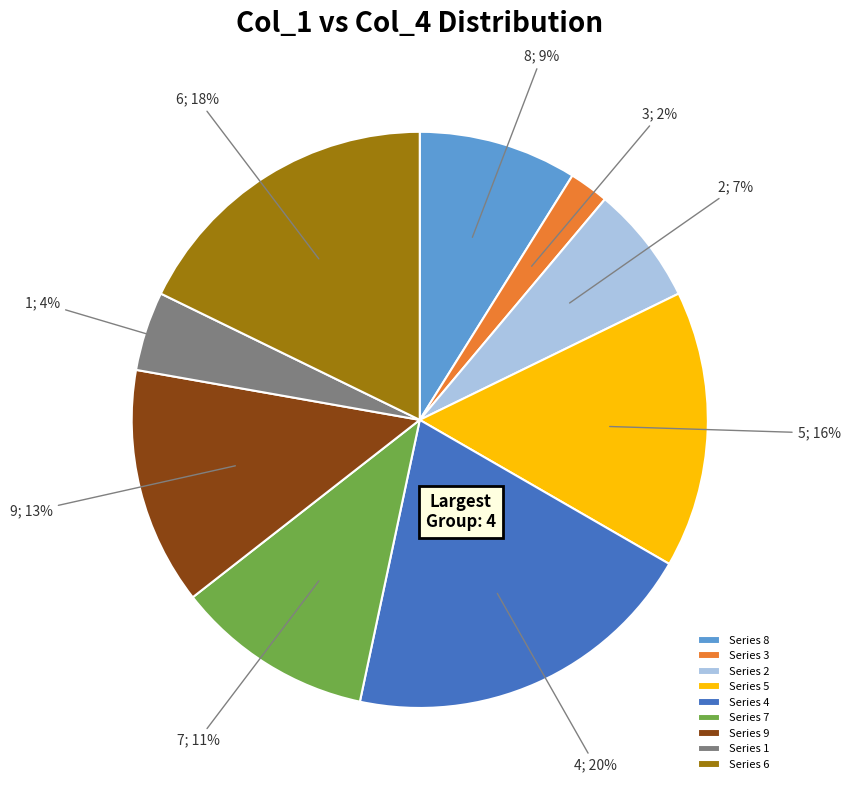

Is the sum of Series 9 and Series 8 greater than half?

No